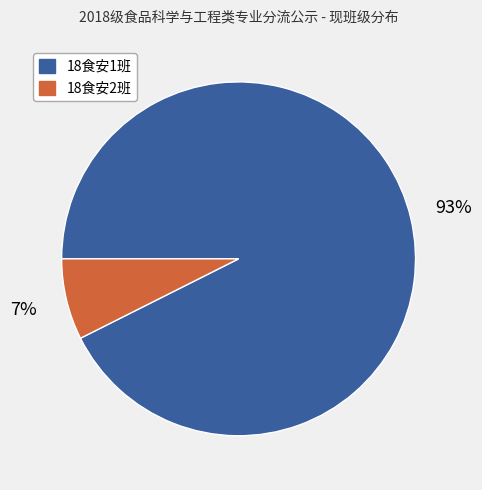

True or false: 18食安2班 accounts for 7% of the total.

True